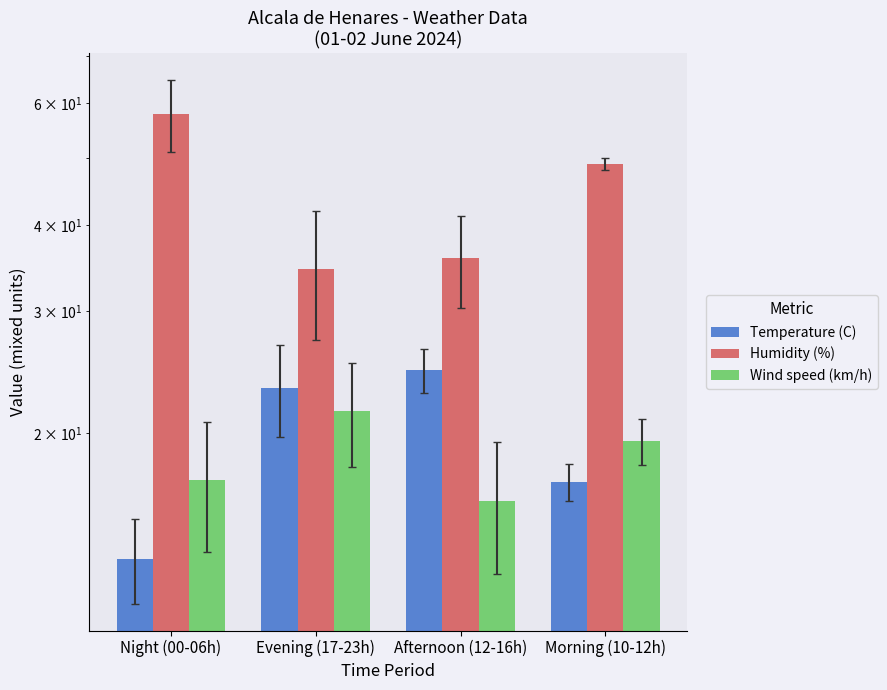

How many bars are there in total?

12